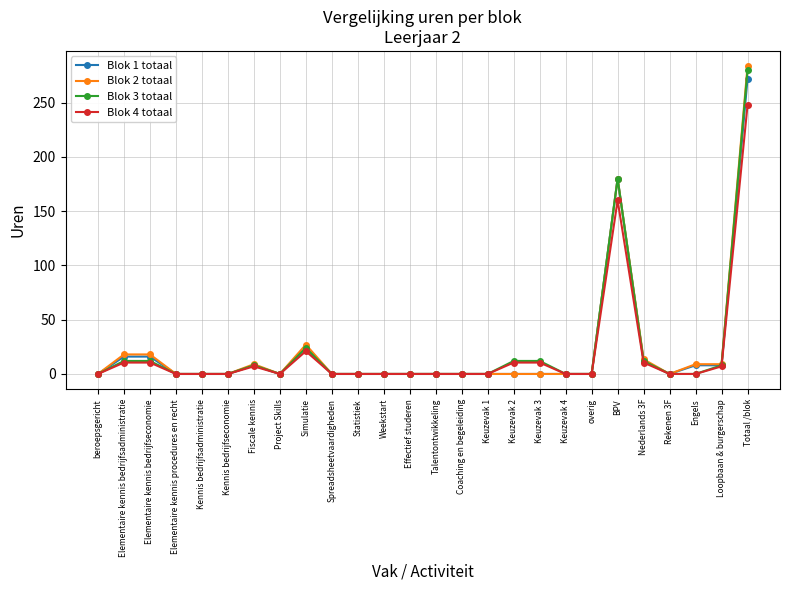

Which label corresponds to the largest value in the chart?

Totaal /blok